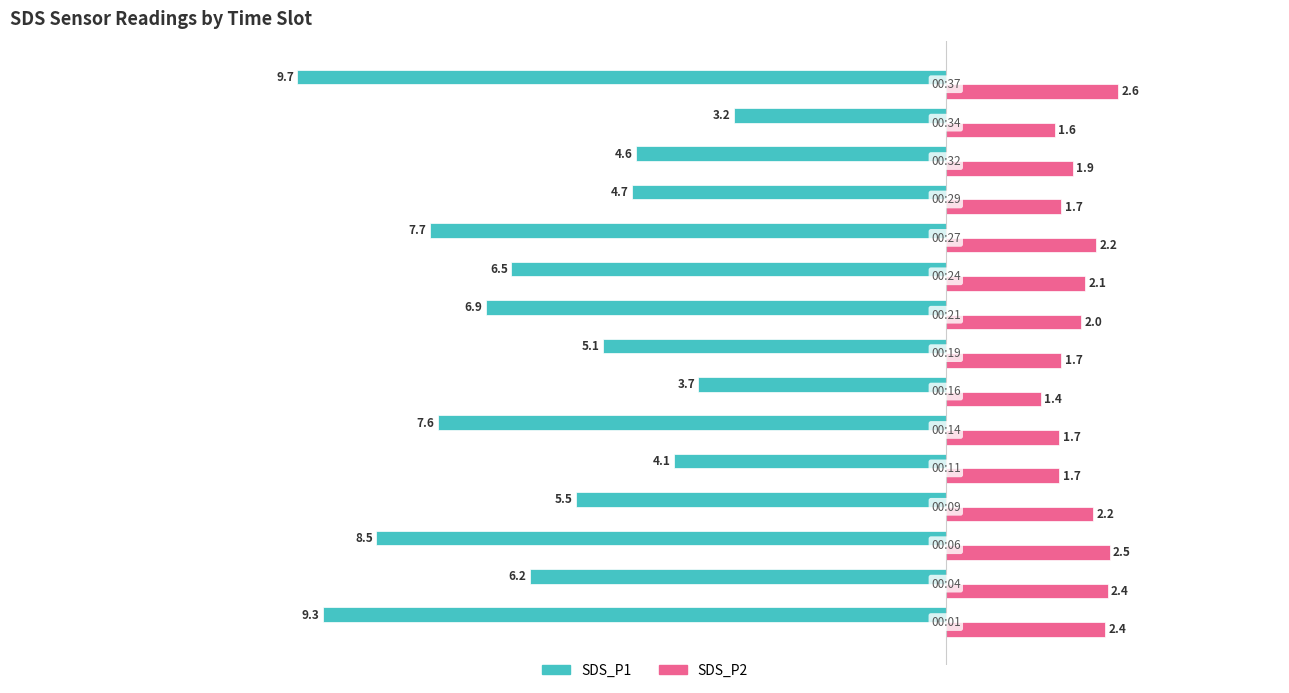

What are all the series names shown in the legend?

SDS_P1, SDS_P2